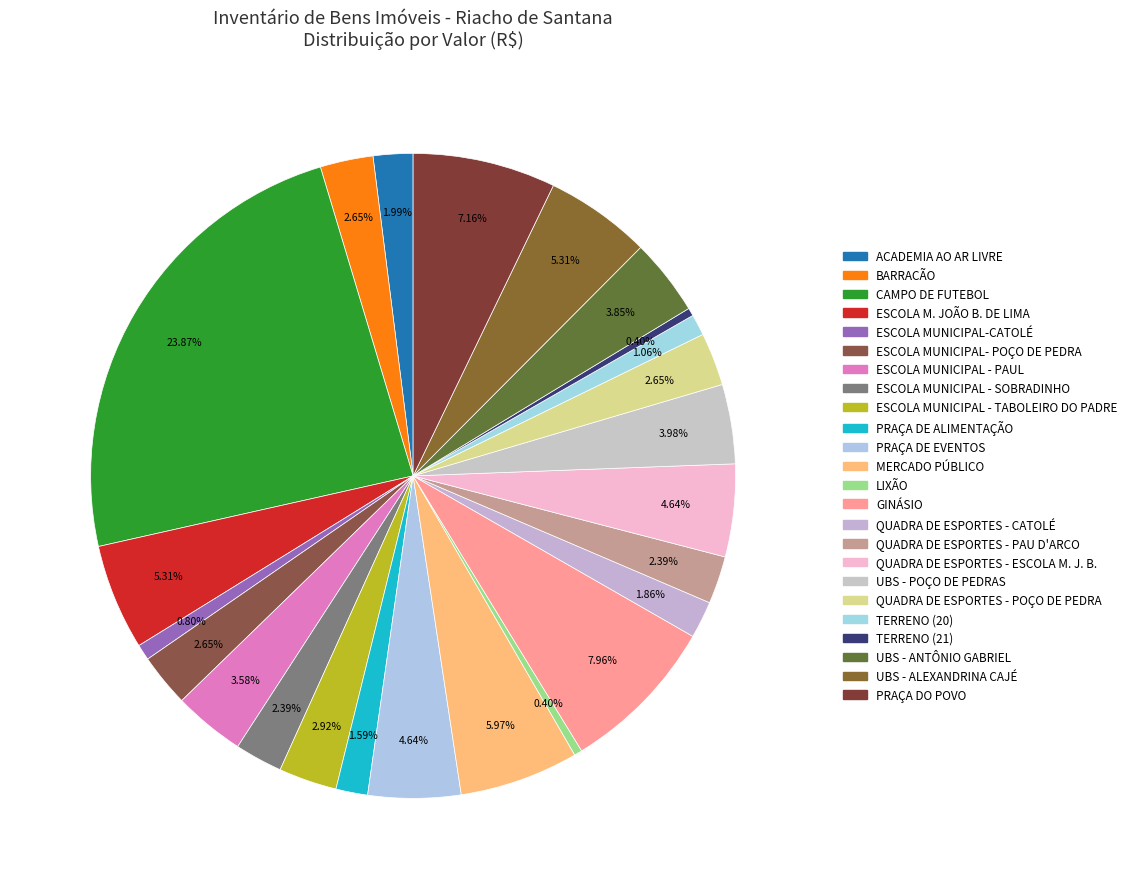

To the nearest percent, what is the difference between the largest and smallest slice percentages?

23%